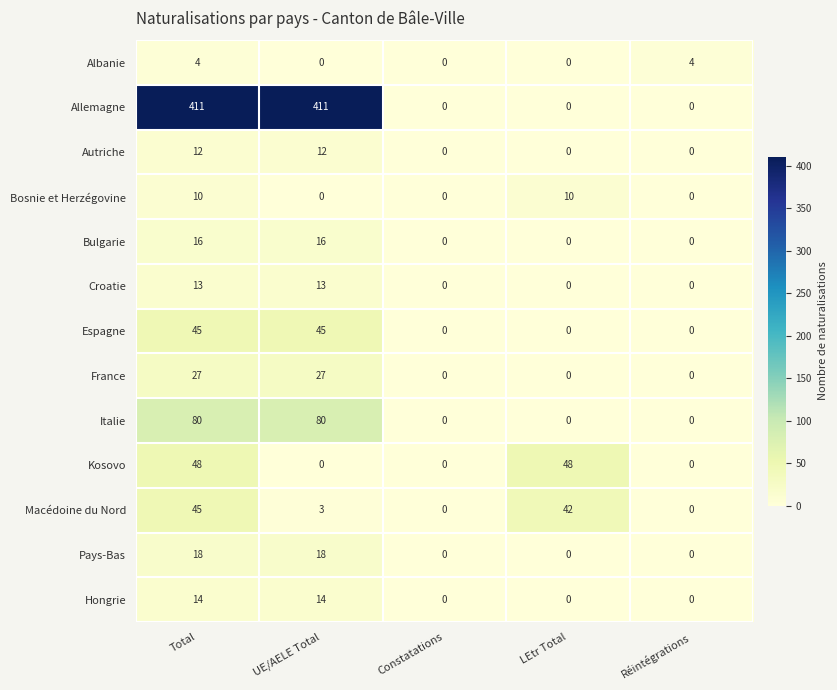

The Italie series shows -31 at LEtr Total. True or false?

False